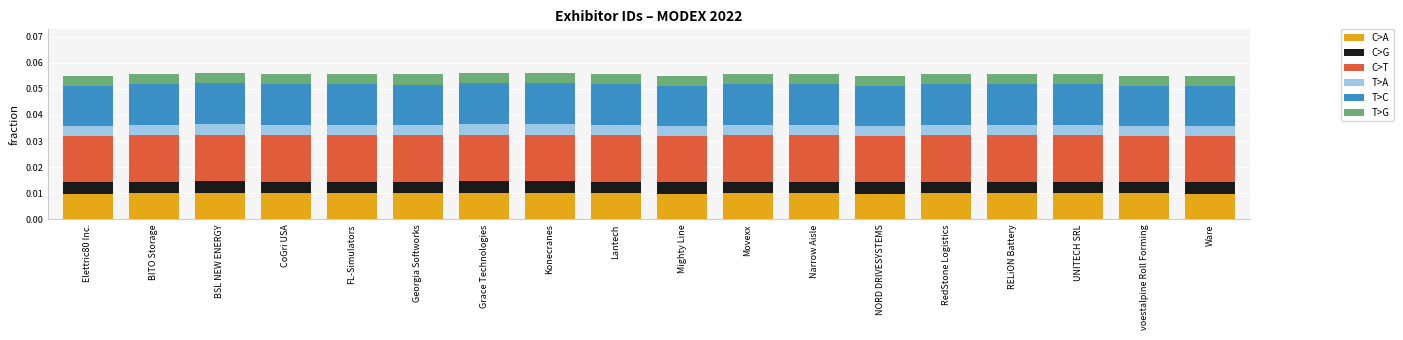

Rank the series at RELiON Battery from highest to lowest value.

C>T, T>C, C>A, C>G, T>A, T>G